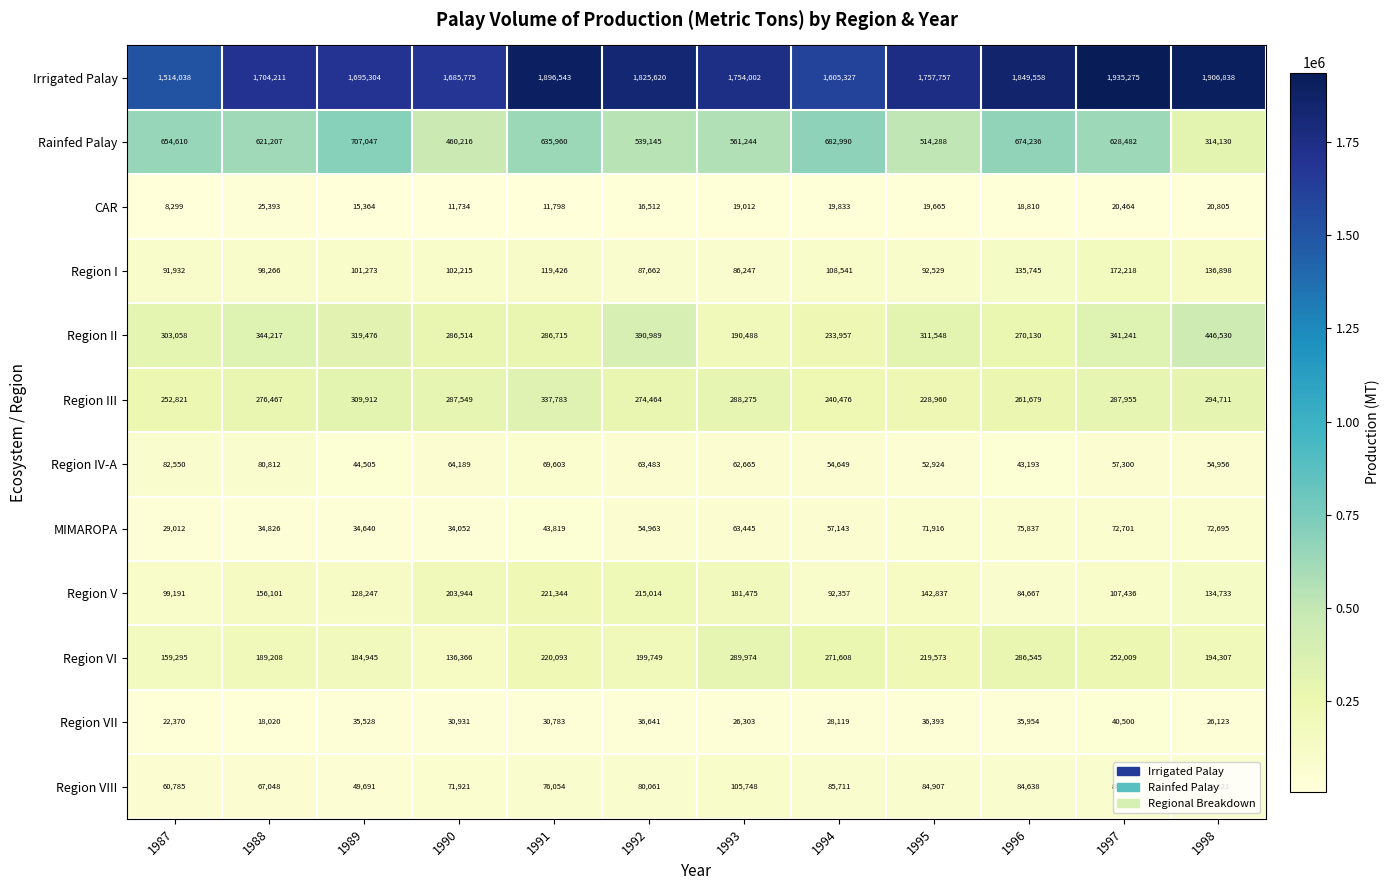

True or false: Region I has a value of 108541 at 1994.

True